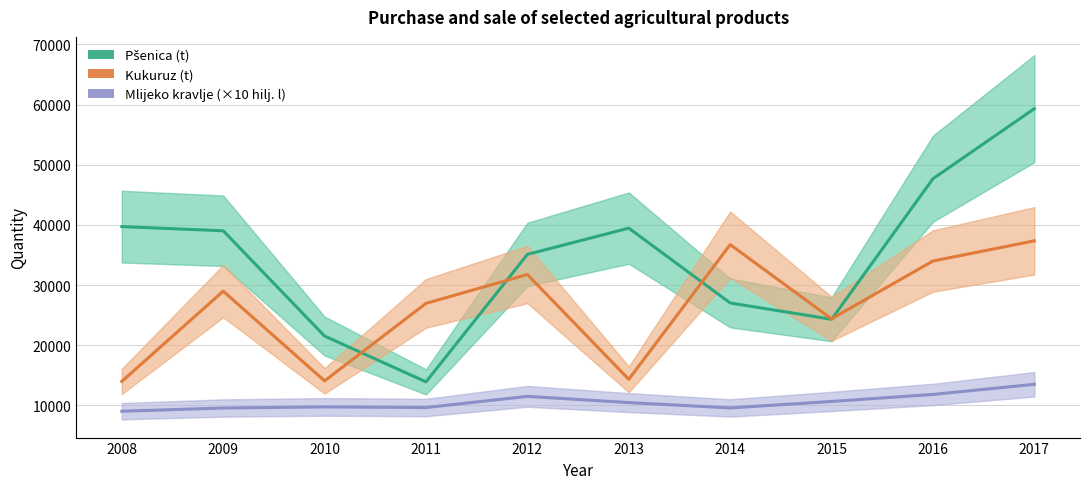

True or false: Mlijeko kravlje (×10 hilj. l) and Pšenica (t) intersect in this chart.

False